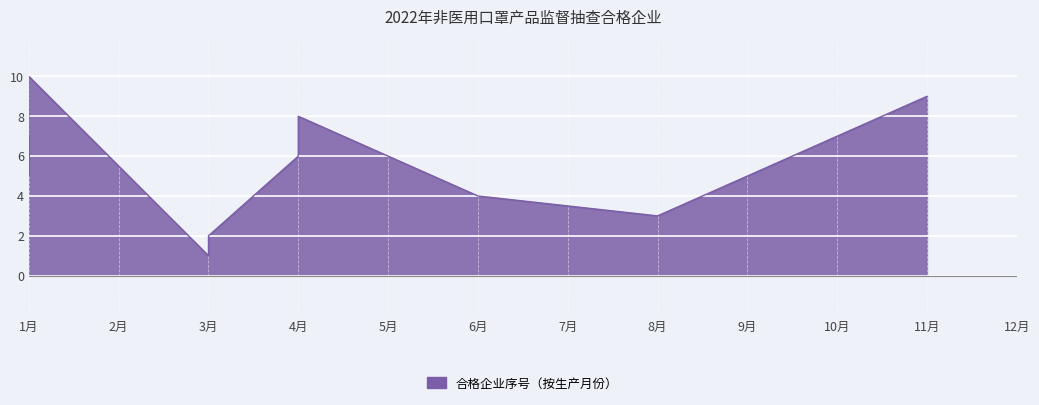

What is the smallest value displayed?

1